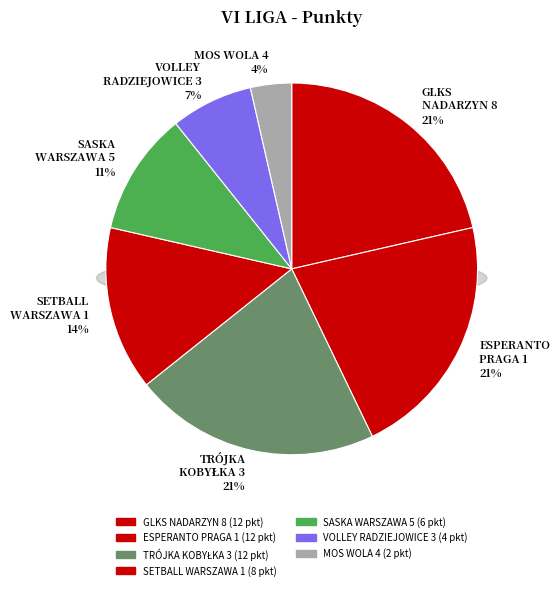

What portion of the pie excludes SPARTA GRODZISK MAZ. 3?

100.0%